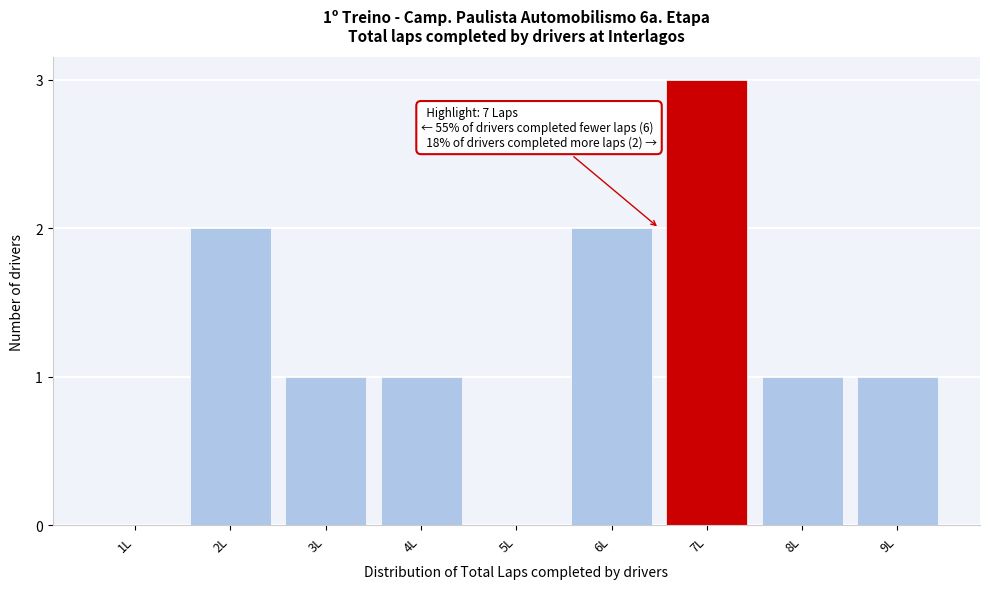

Reading left to right, list all the values displayed in this chart.

1L=0	2L=2	3L=1	4L=1	5L=0	6L=2	7L=3	8L=1	9L=1